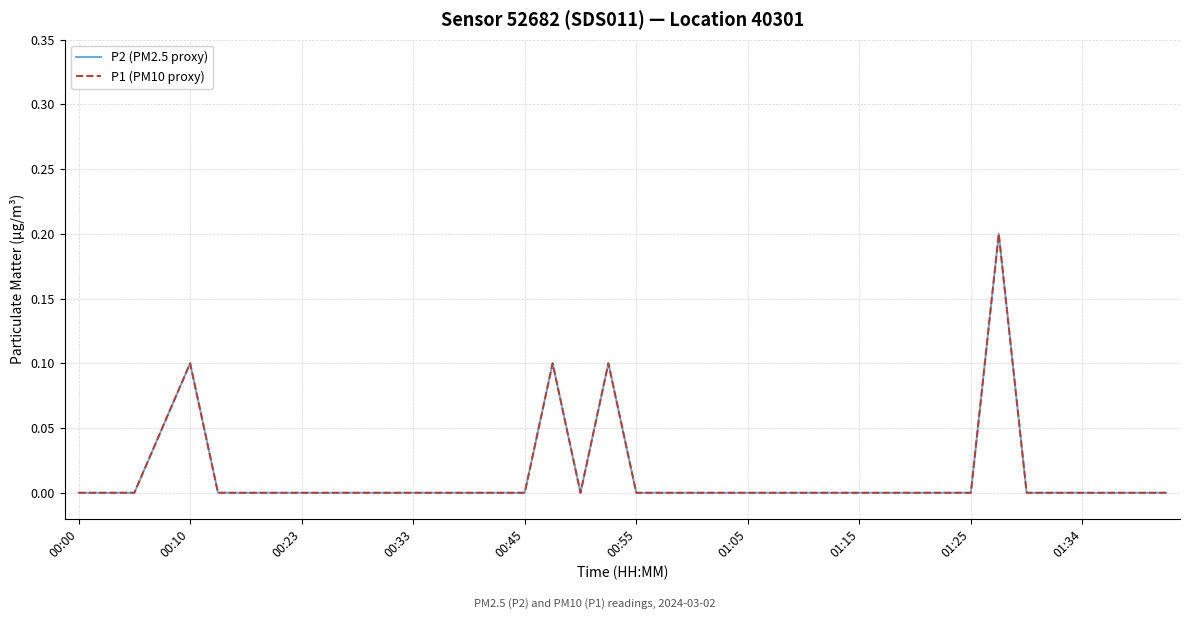

Does the chart display data point markers on the line(s)?

No